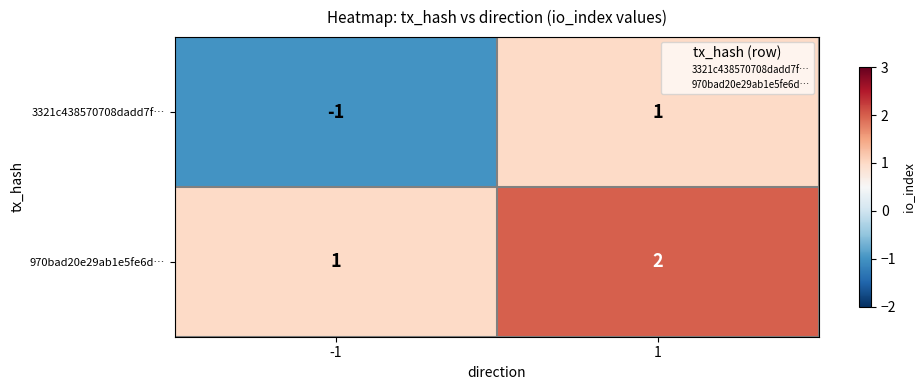

Which series changed the most between -1 and 1?

3321c438570708dadd7f…